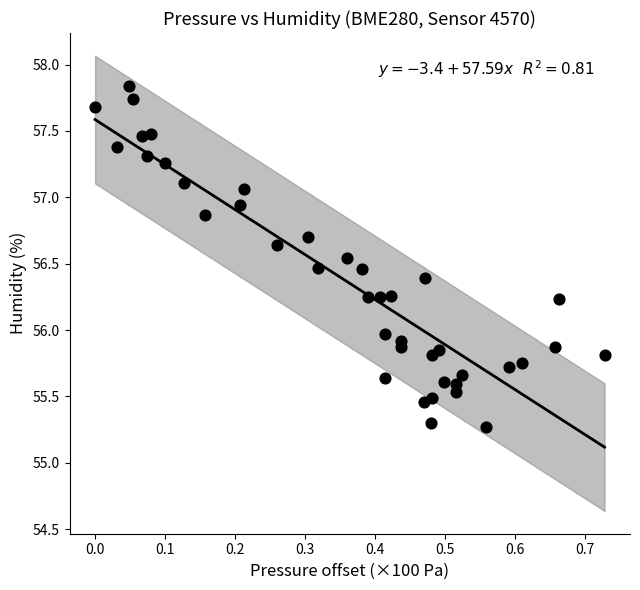

What is the range of X values (max minus min)?

0.7